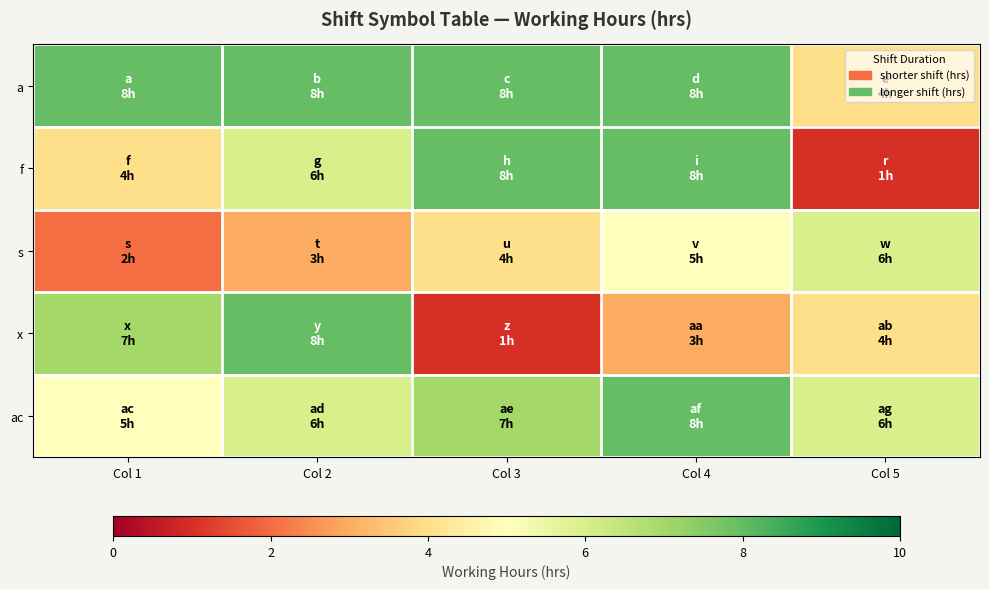

What is the total value across all series at Col 2?

31